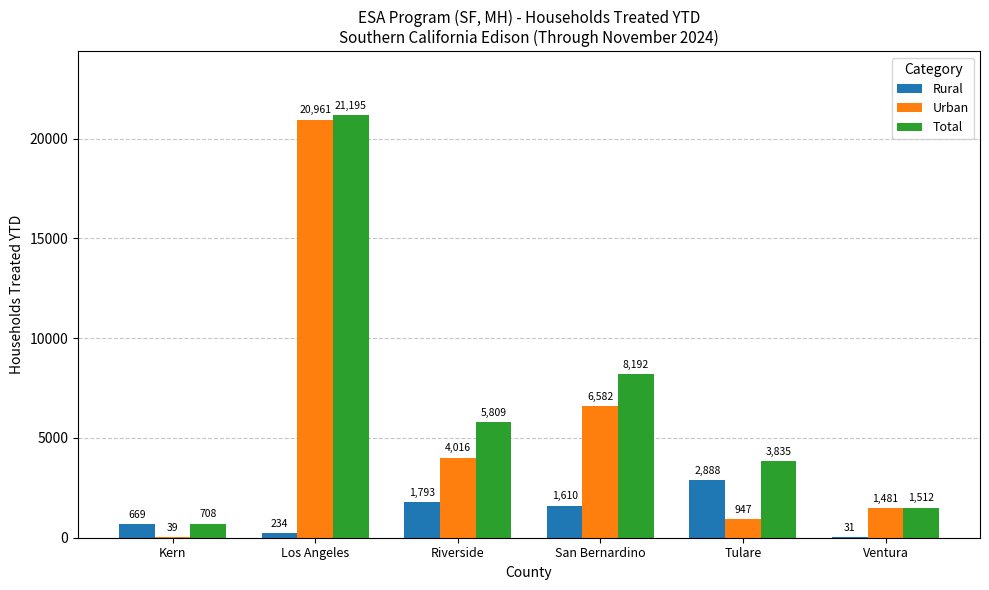

Reading right to left, transcribe all the data shown in this chart.

Rural: 31	2888	1610	1793	234	669
Urban: 1481	947	6582	4016	20961	39
Total: 1512	3835	8192	5809	21195	708